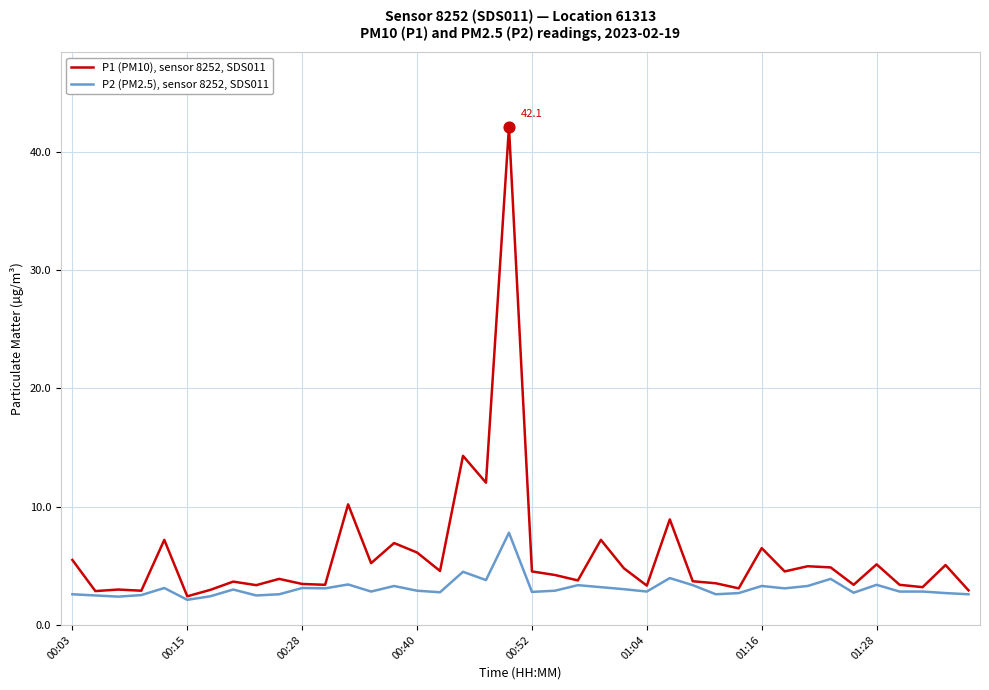

Which series has the largest total across all categories?

P1 (PM10), sensor 8252, SDS011